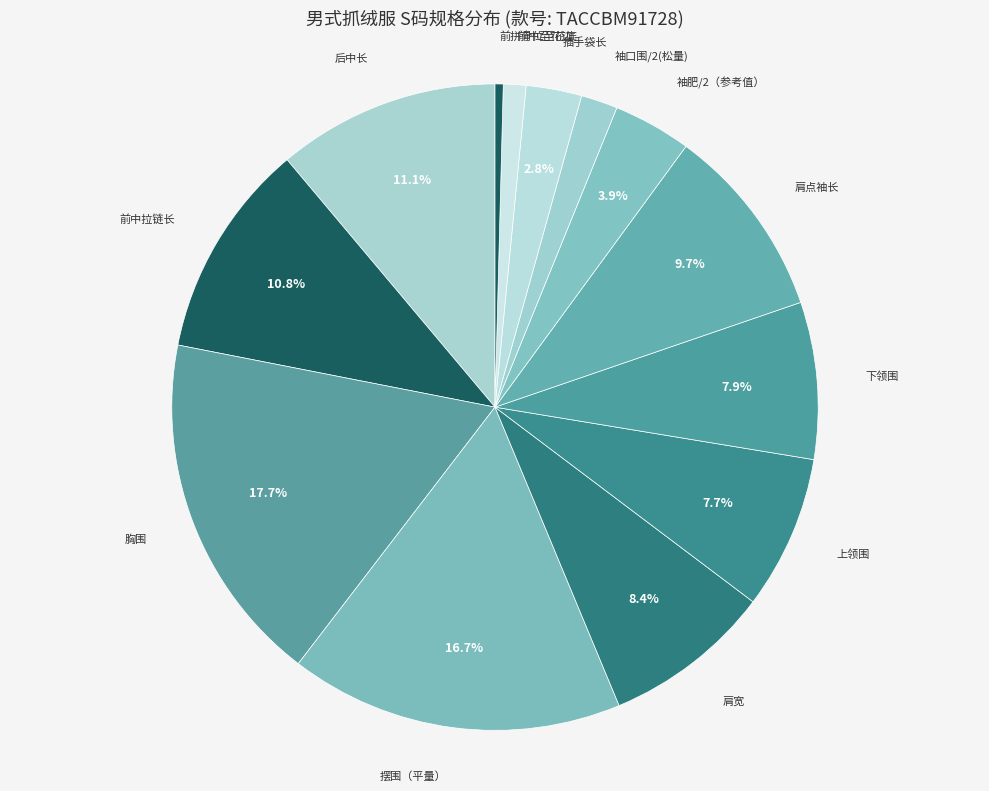

What percentage do 肩宽 and 胸围 together represent?

26.1%